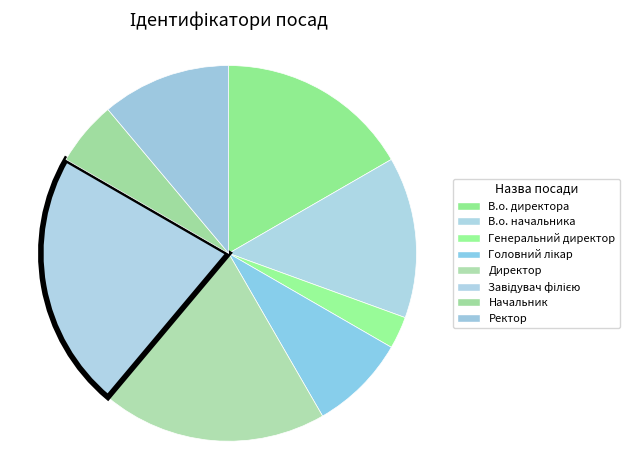

Is it true that Начальник is 1% of the pie?

False